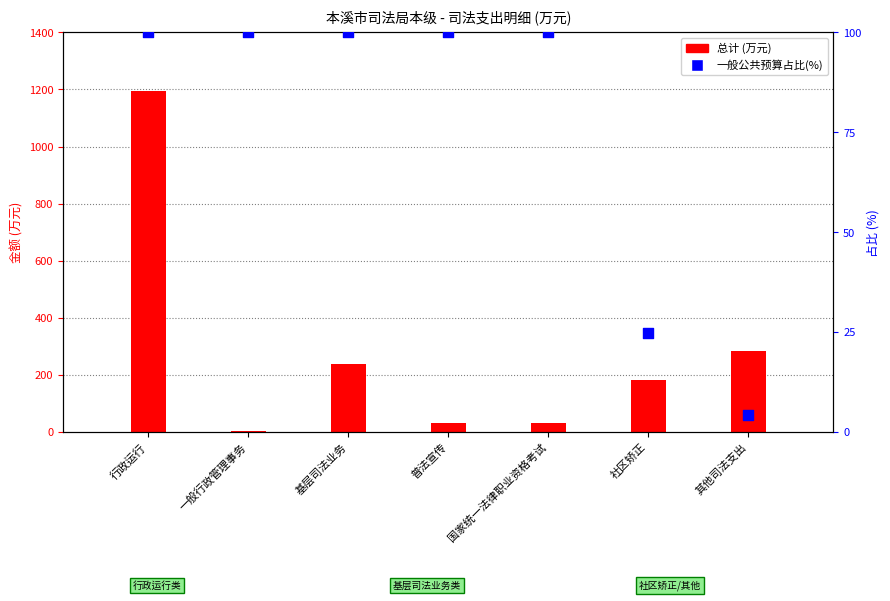

At how many categories does at least one series exceed 124?

4